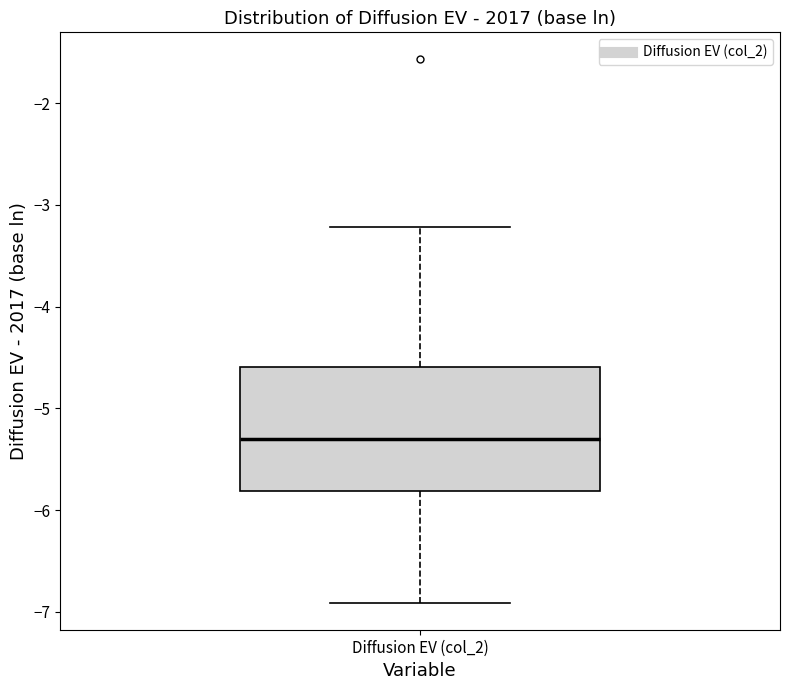

Transcribe this box plot: give where the median line is, the range the box spans, and where the two whiskers end, as read against the y-axis. The values are not printed on the chart, so give them approximately, as read against the axis.

median -5.3, box -5.8 to -4.6, whiskers -6.9 to -3.2